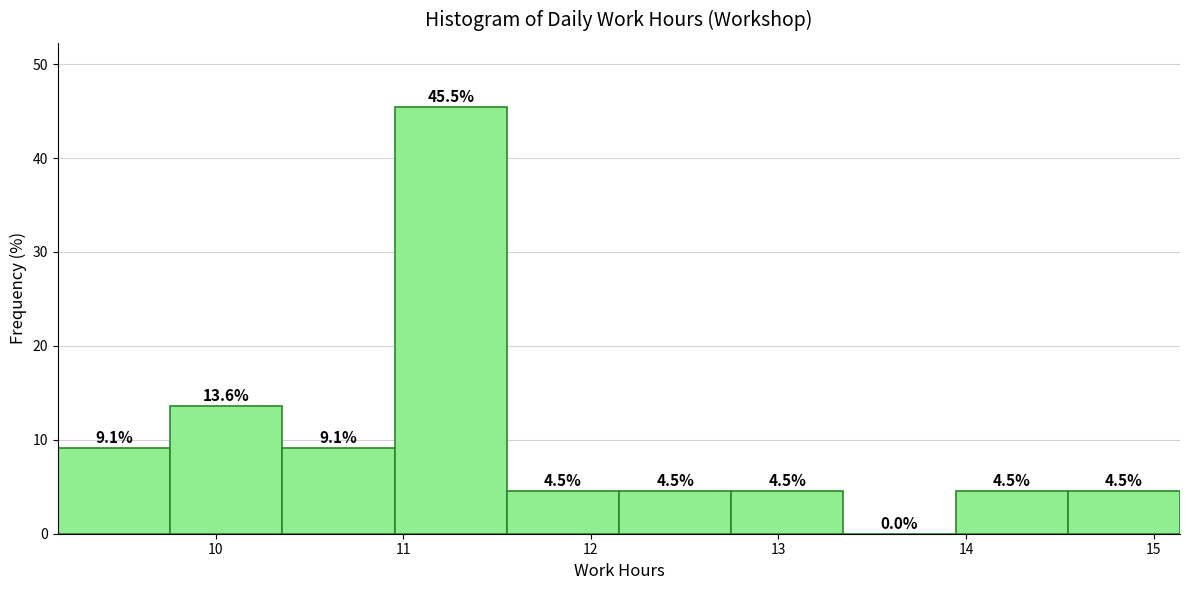

Over which range of the x-axis is the bar tallest?

11.0 to 11.6